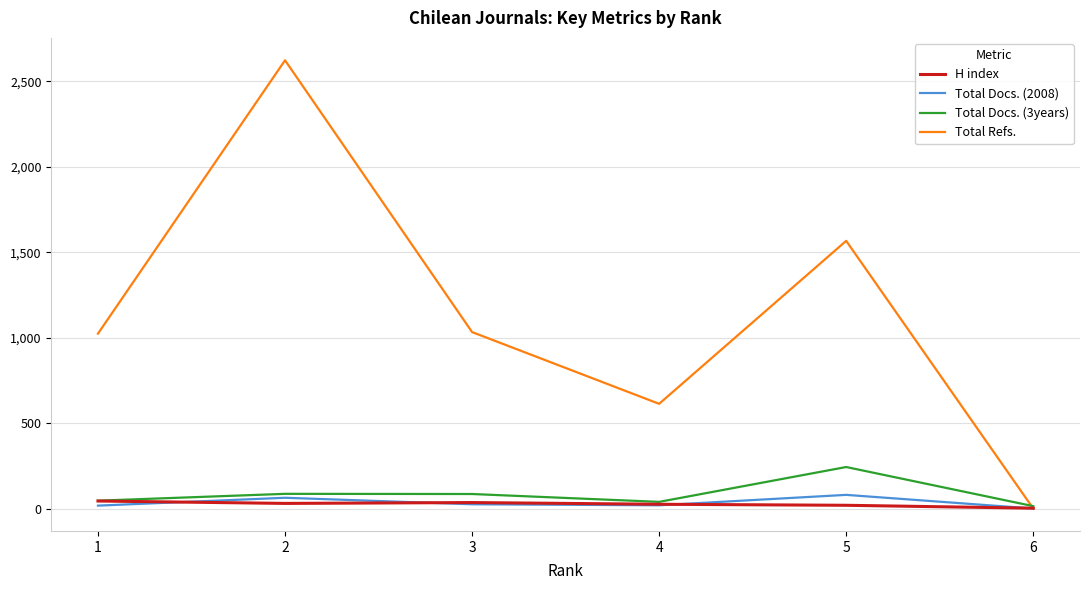

True or false: H index has a value of 44 at 1.

True